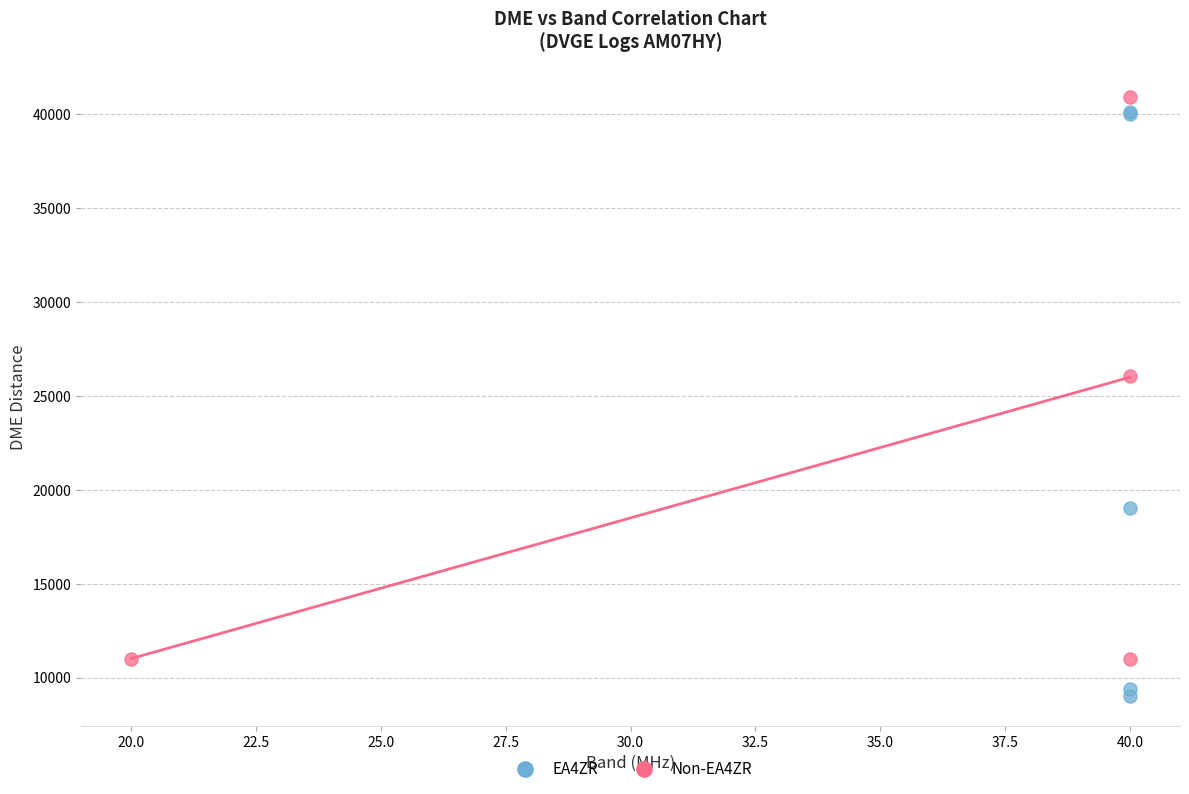

Which series contains the lowest Y value?

EA4ZR